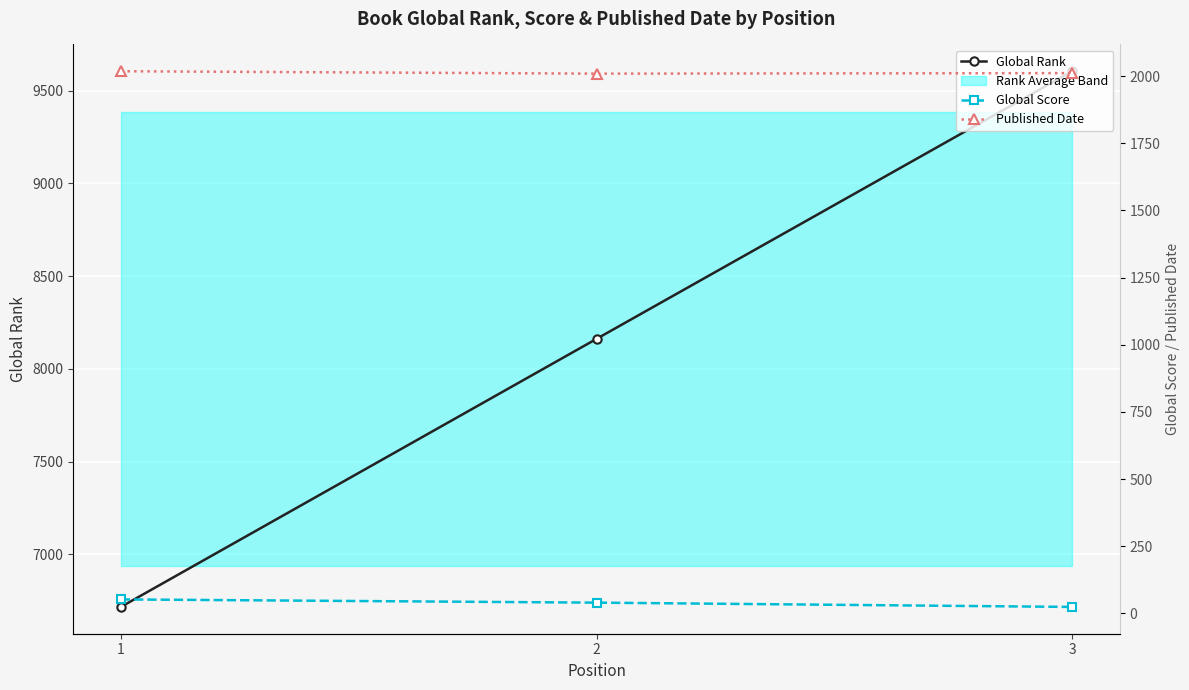

Which category has the lowest value across all series?

3